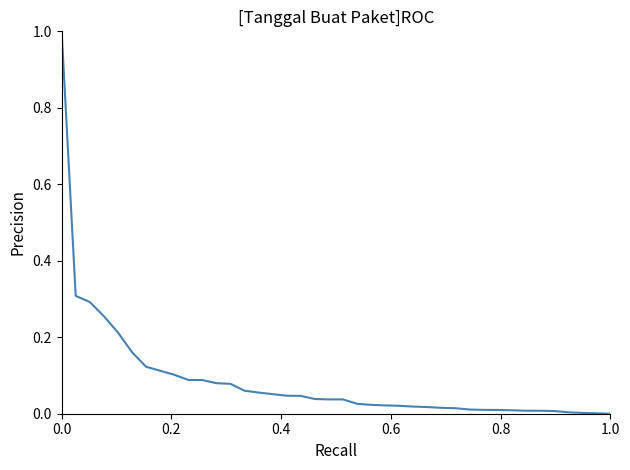

What is the greatest value displayed?

1.0